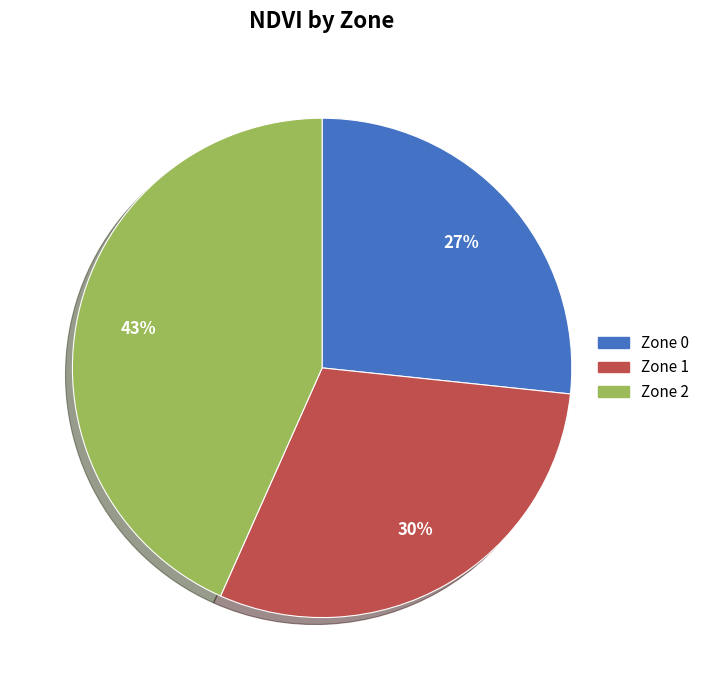

How many segments does this pie chart have?

3